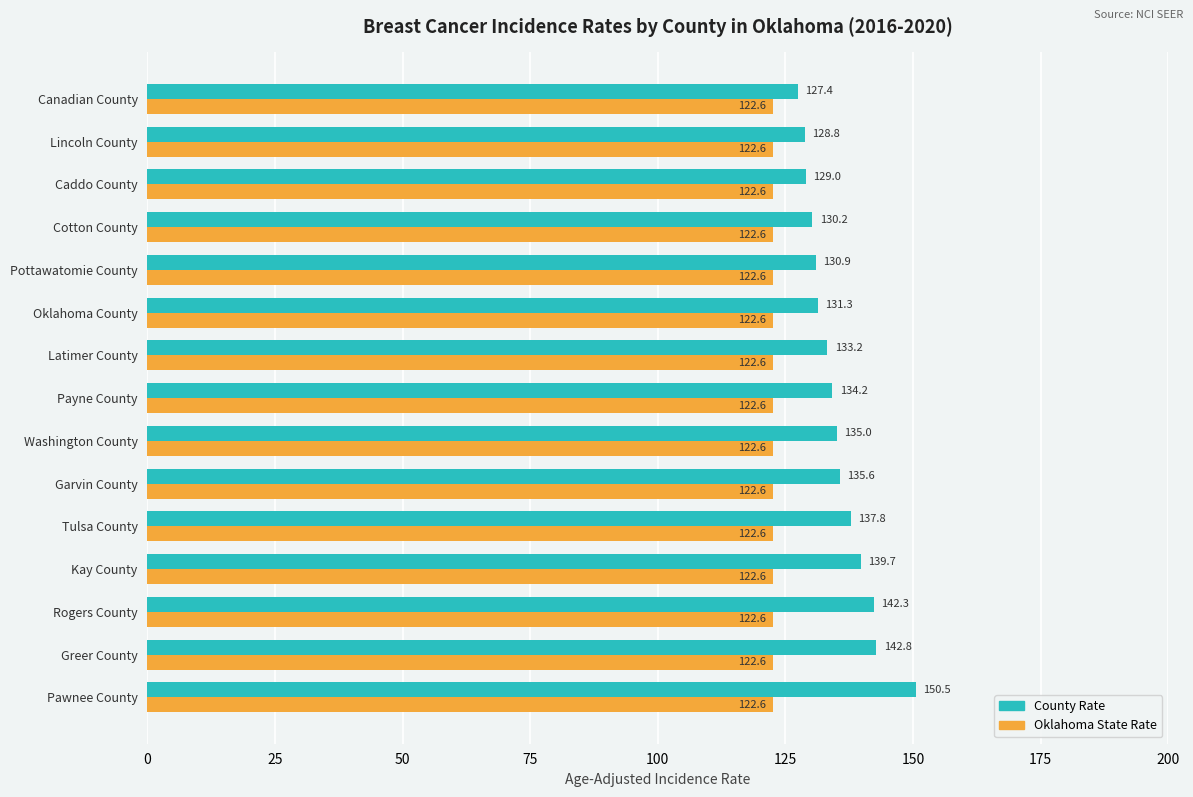

What is the difference between the highest and lowest values at Kay County?

17.1